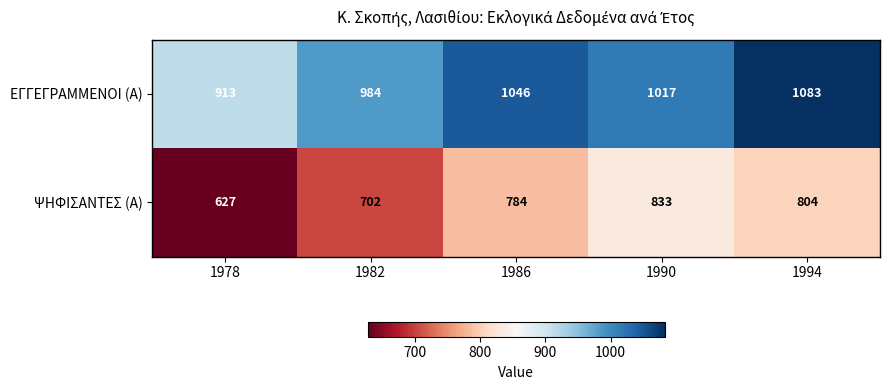

Between 1982 and 1986, which series saw the biggest shift?

ΨΗΦΙΣΑΝΤΕΣ (Α)